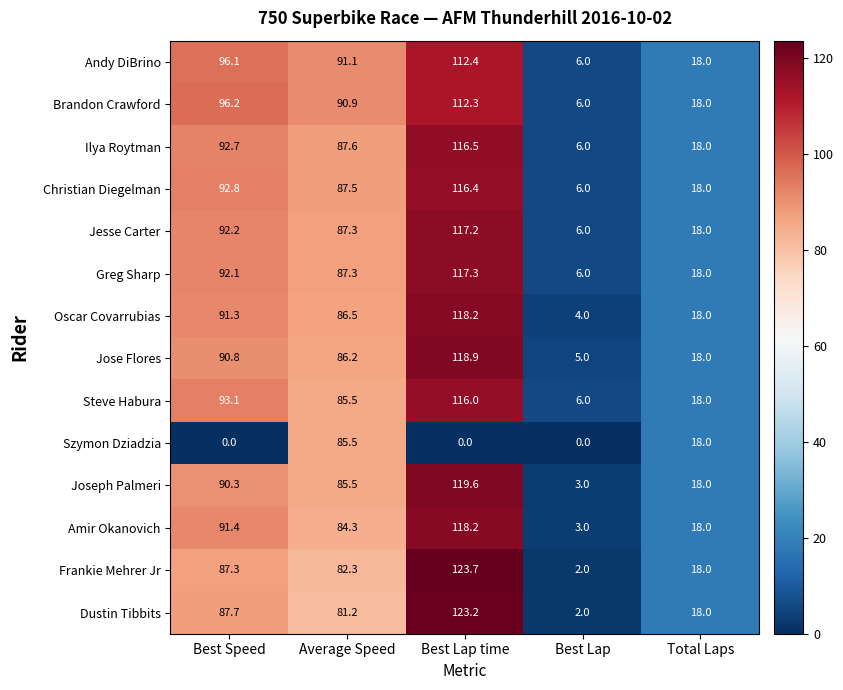

True or false: Szymon Dziadzia has a value of 5.0 at Total Laps.

False